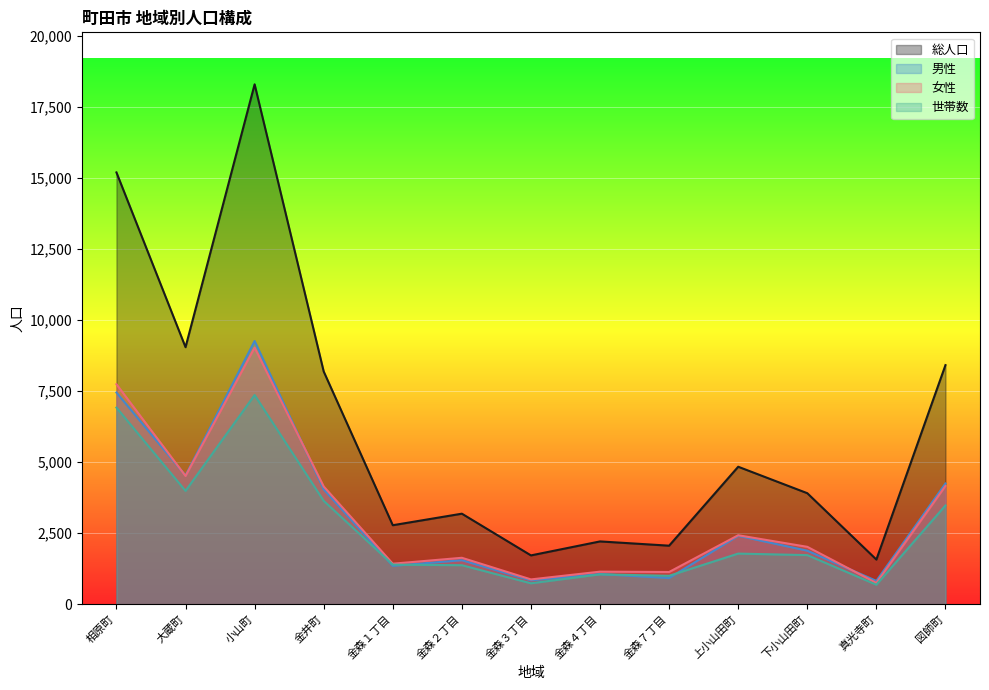

Which series changed the most between 大蔵町 and 金森７丁目?

総人口